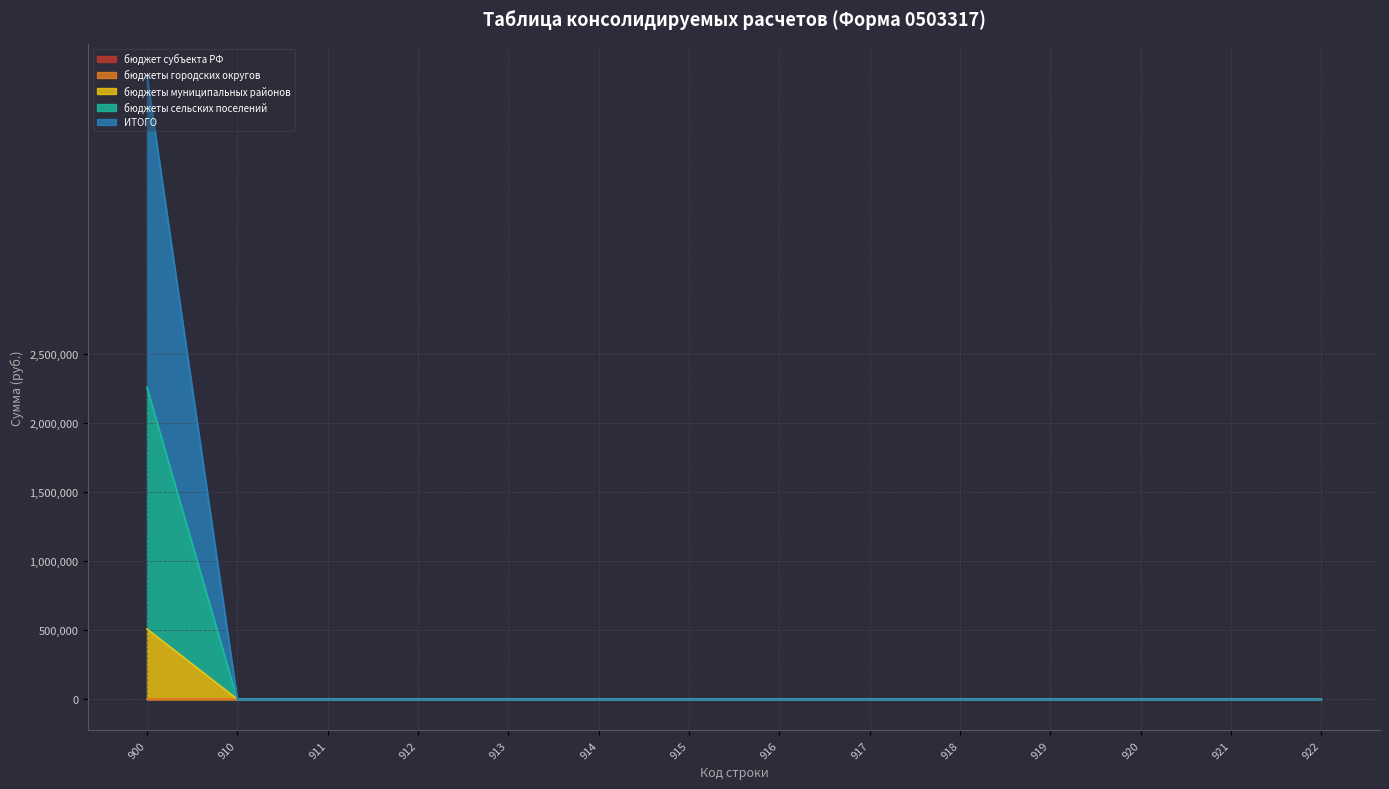

Is it true that бюджеты сельских поселений equals 943322.3 at 918?

False